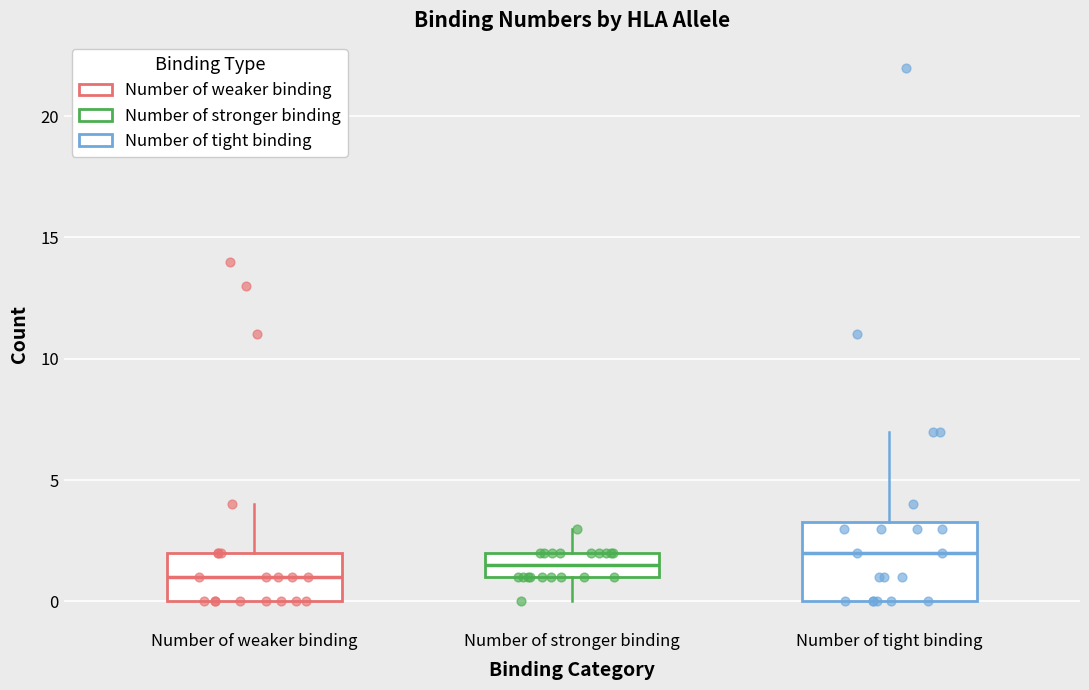

Which box's median line is the lowest?

Number of weaker binding